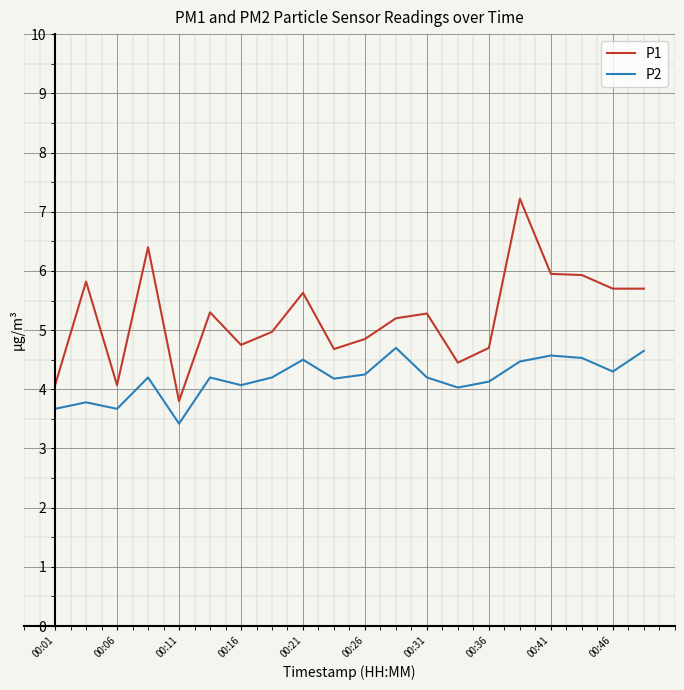

List the series in order of their peak value, highest first.

P1, P2